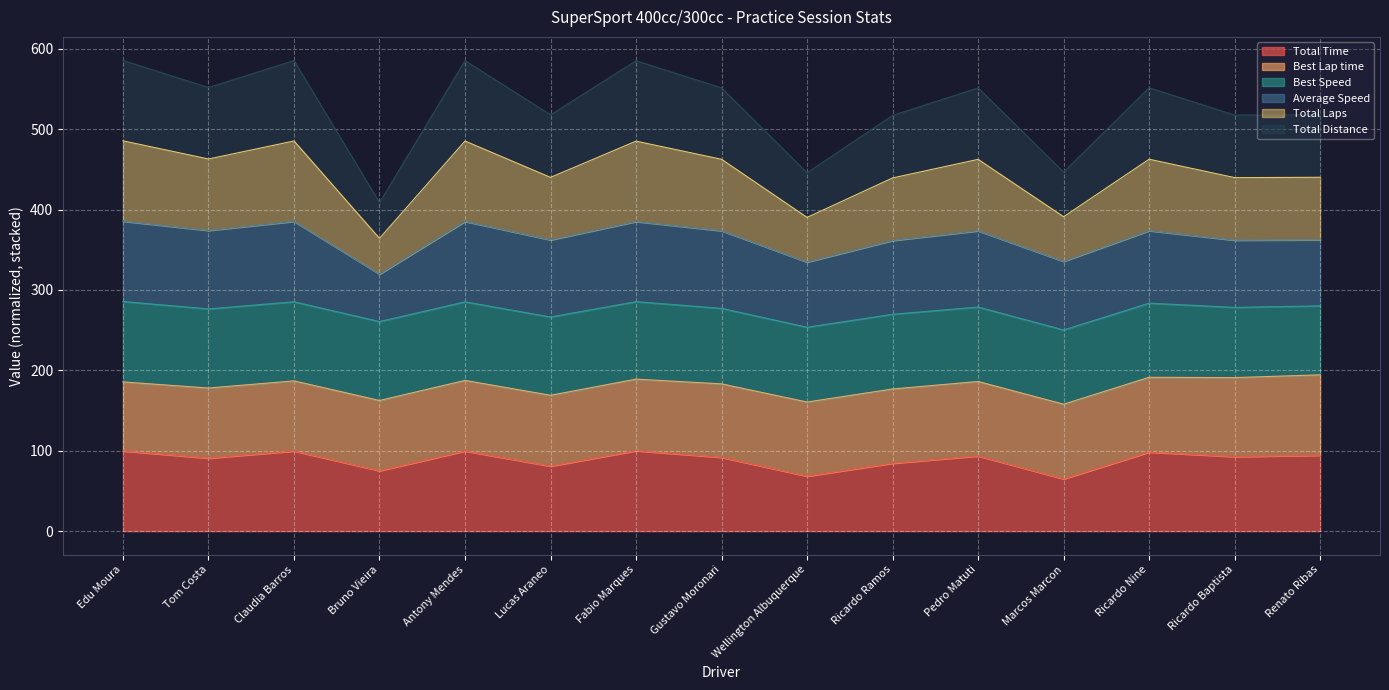

The value of Total Laps at Bruno Vieira is 554.8. True or false?

False